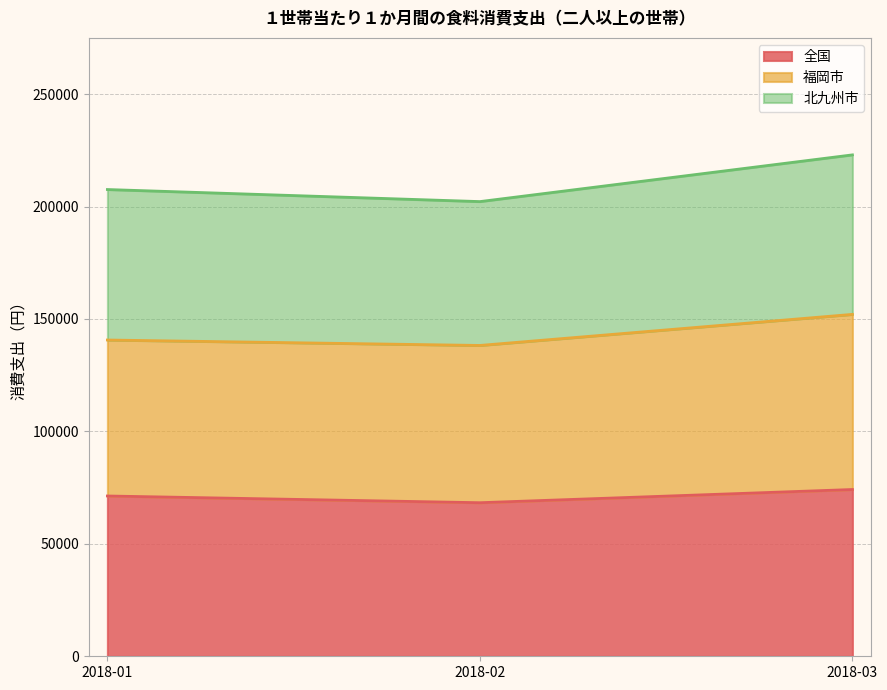

How many lines are shown in the chart?

3